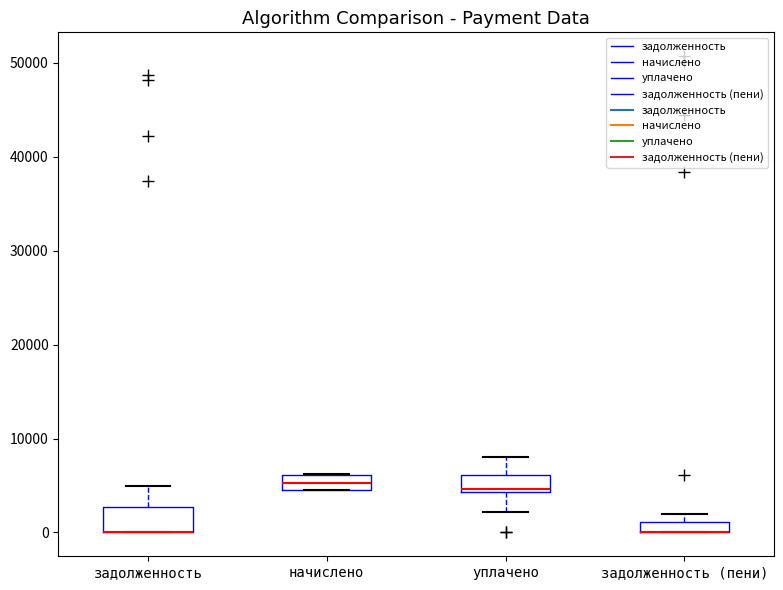

Where is the upper edge of the box for начислено on the y-axis? The values are not printed on the chart, so give them approximately, as read against the axis.

6000